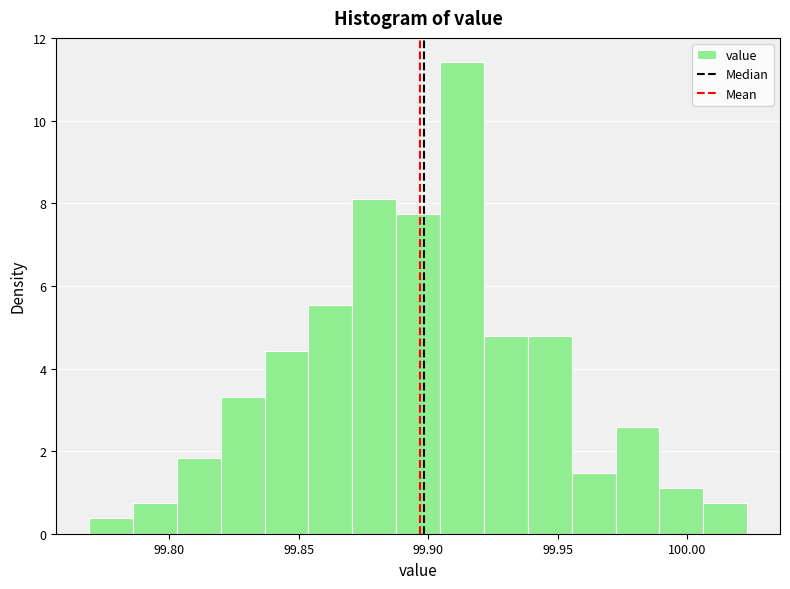

Read against the x-axis, roughly where is the centre of the tallest bar?

99.915